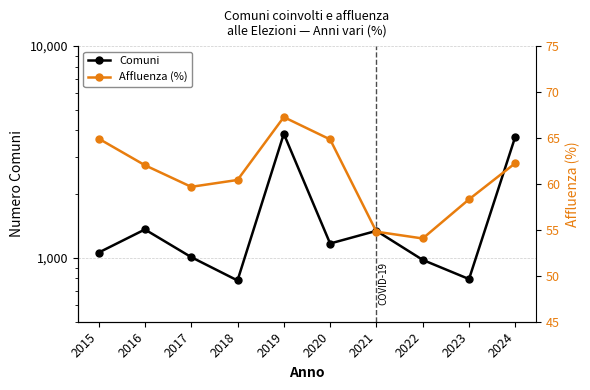

How many values in the Affluenza (%) series exceed 62?

5